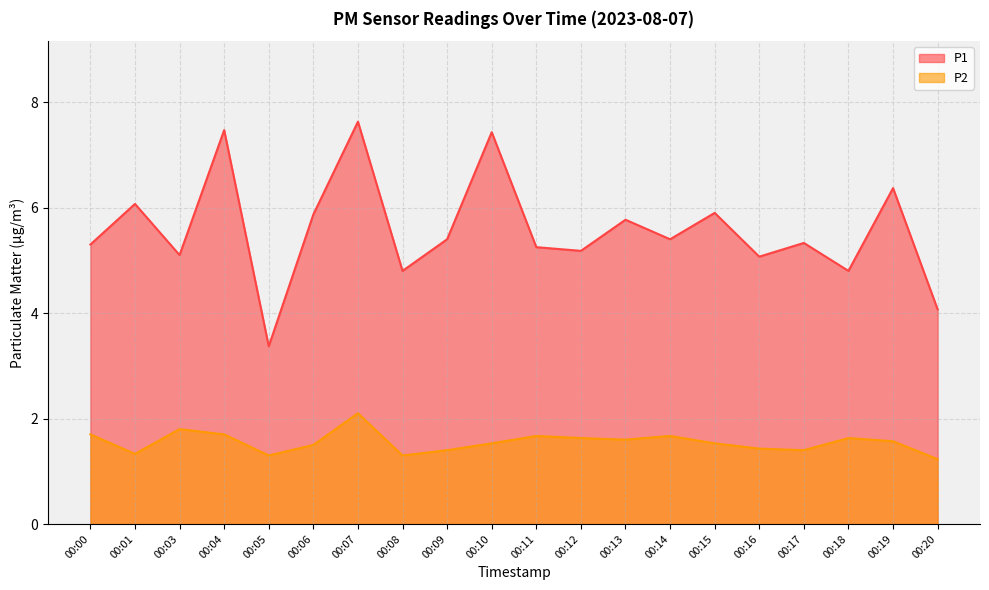

True or false: P1 and P2 intersect in this chart.

False